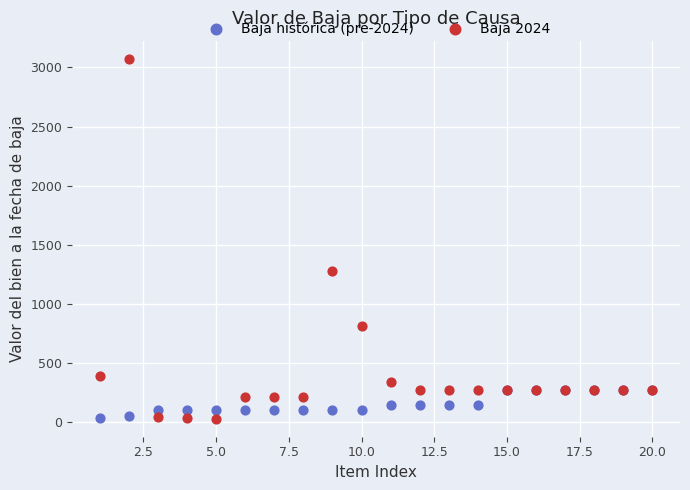

Across all series, what Y value is closest to 1551?

1276.0